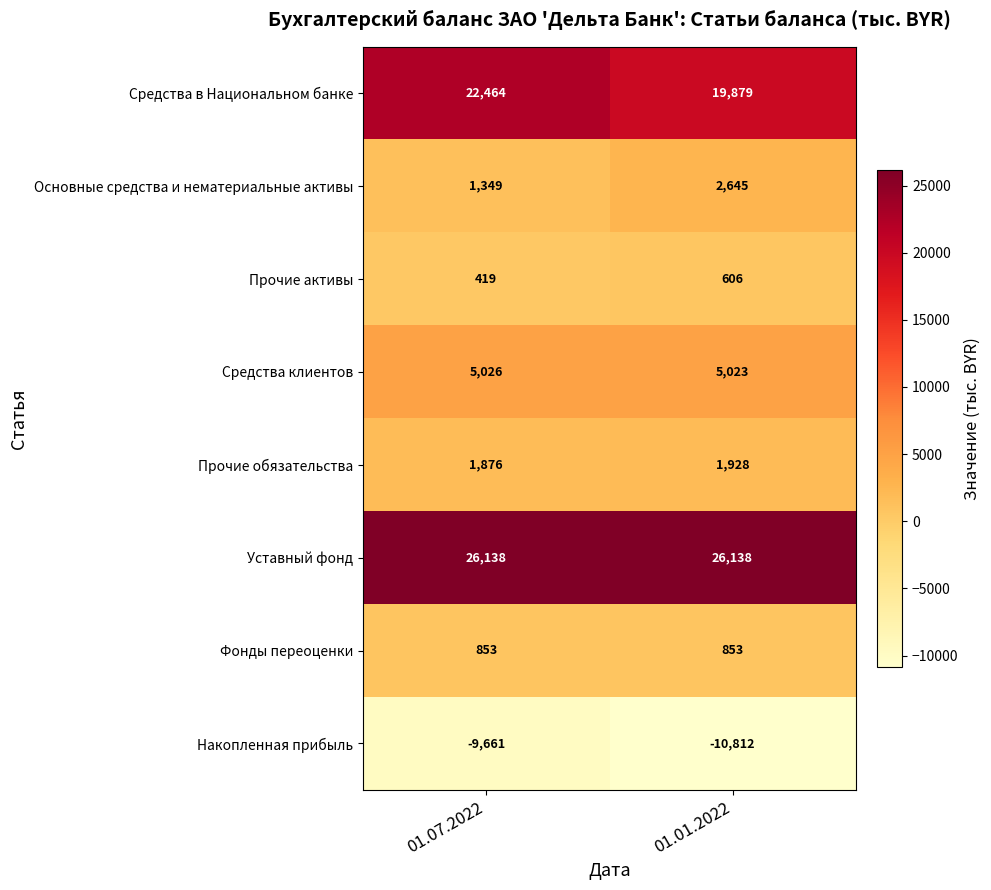

What is the highest value of the Уставный фонд series?

26138